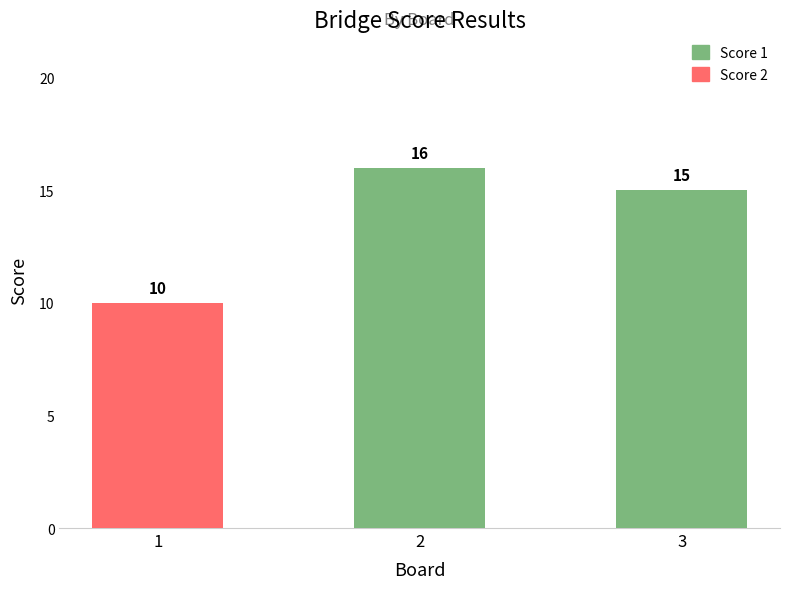

The Score 1 series shows 16 at 2. True or false?

True